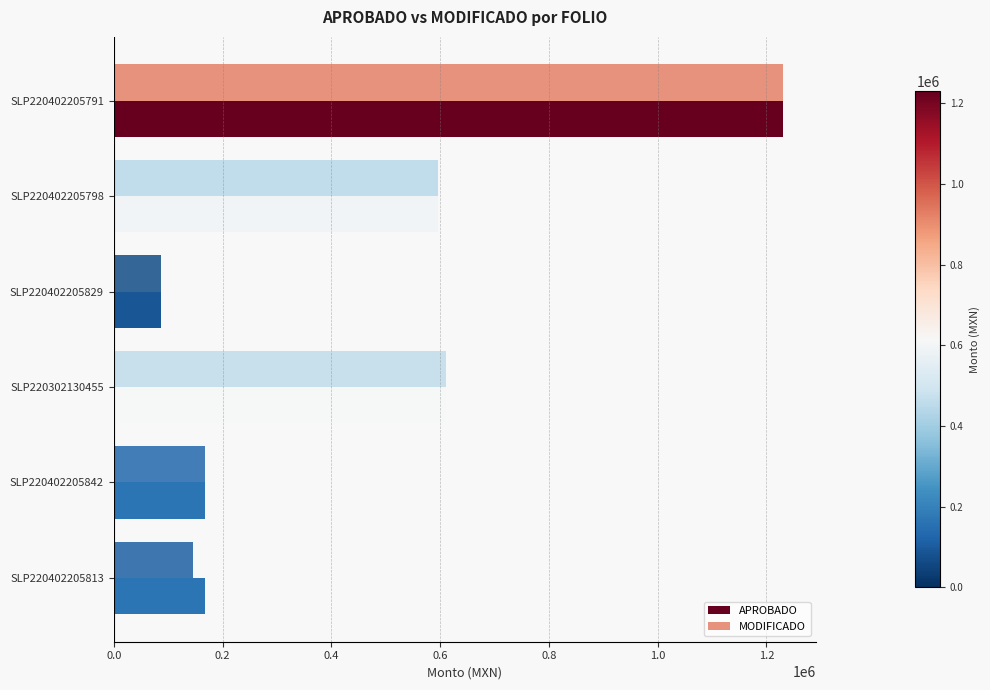

What is the greatest value displayed?

1229716.6